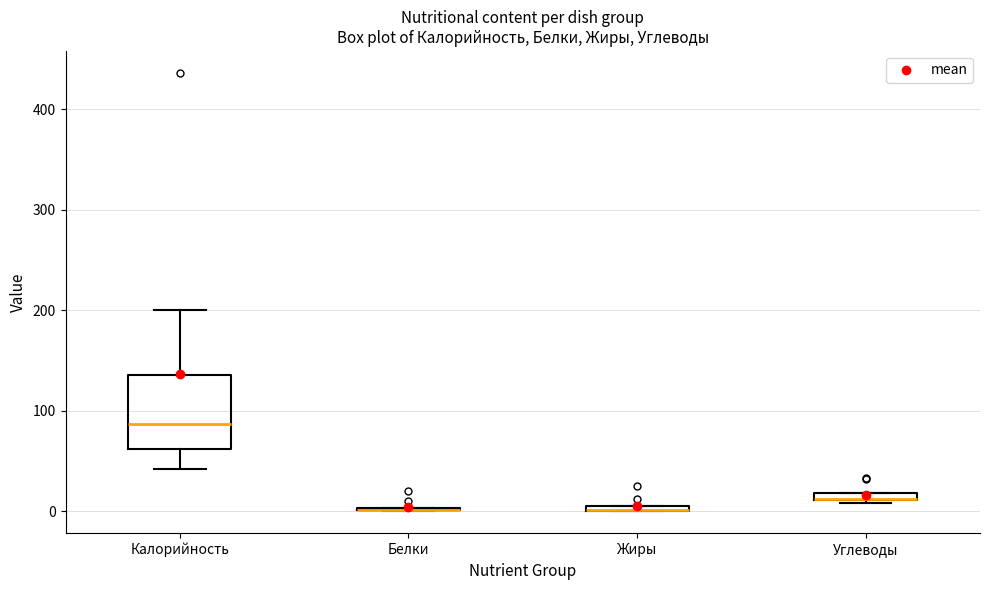

Where is the upper edge of the box for Углеводы on the y-axis? The values are not printed on the chart, so give them approximately, as read against the axis.

20